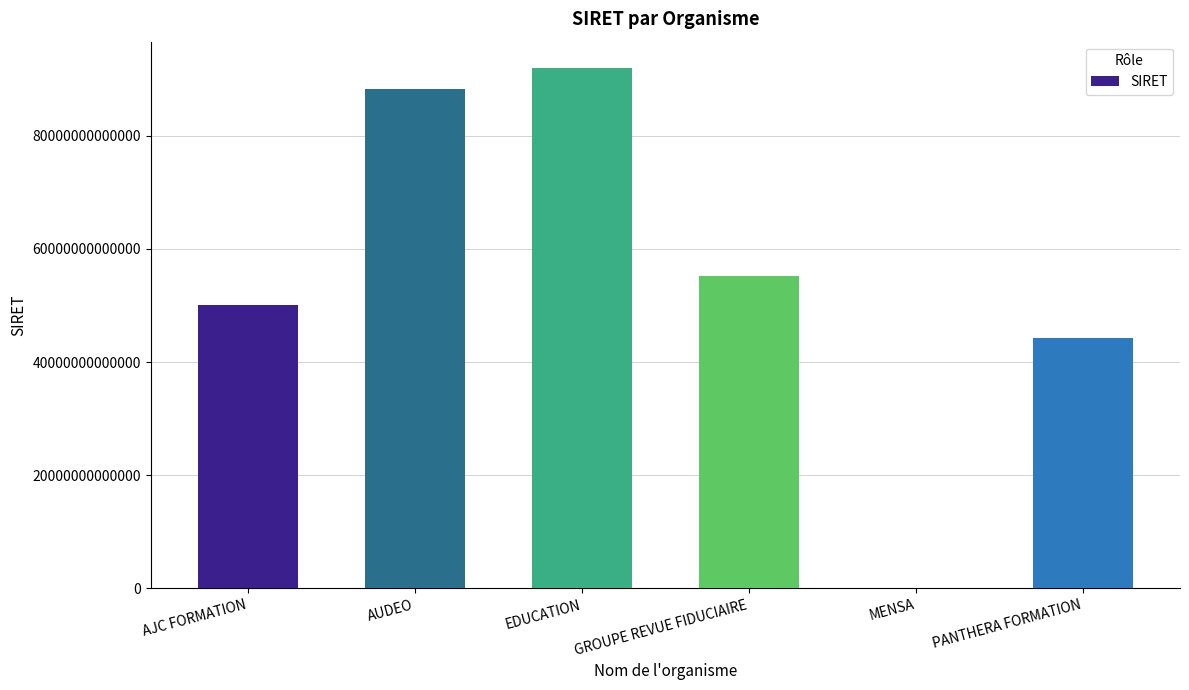

What is the ratio of the value at AUDEO to the value at EDUCATION?

1.0